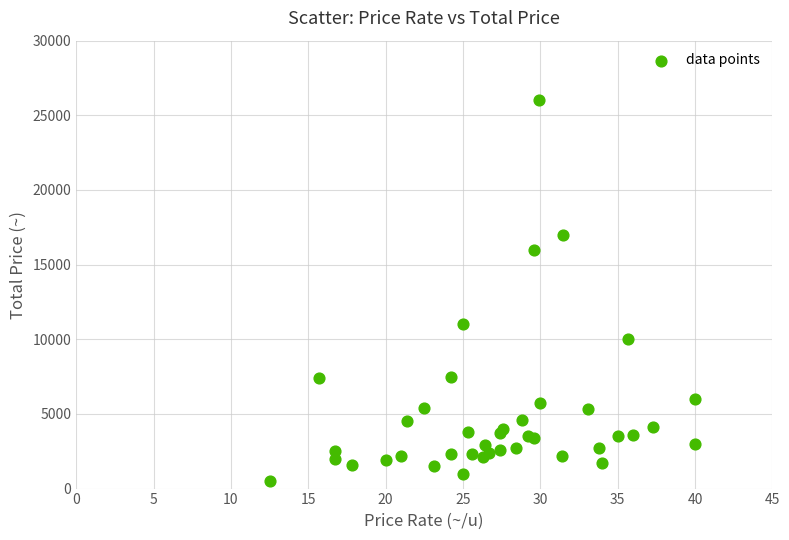

What Y value in the scatter plot is closest to 13250?

11000